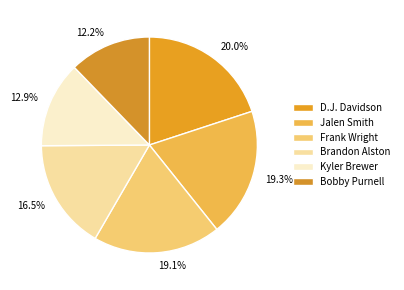

How many slices are in this pie chart?

6